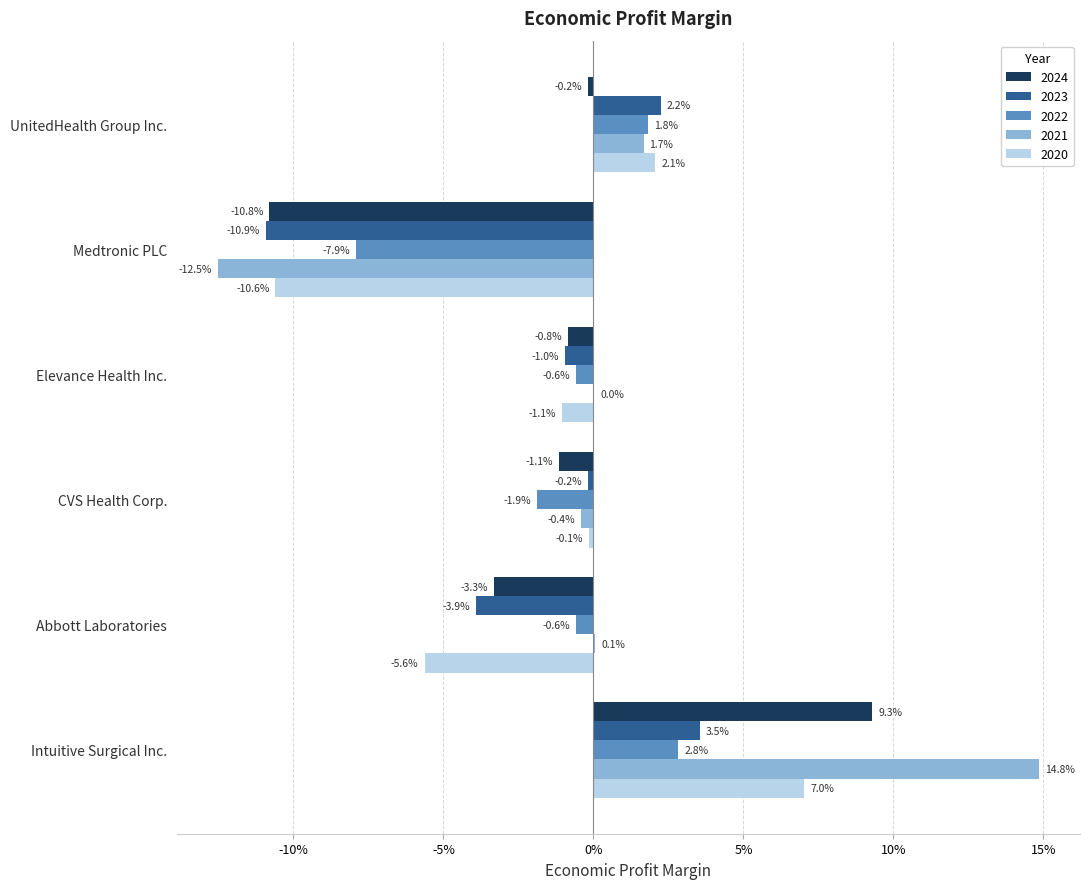

At which category is the sum across all series the highest?

Intuitive Surgical Inc.